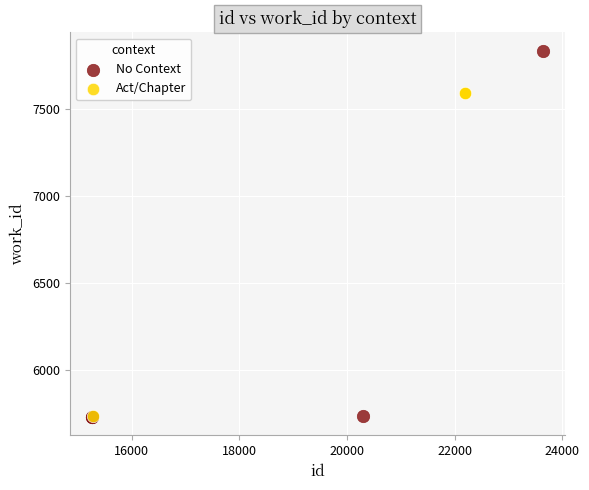

Which series contains the highest Y value?

No Context